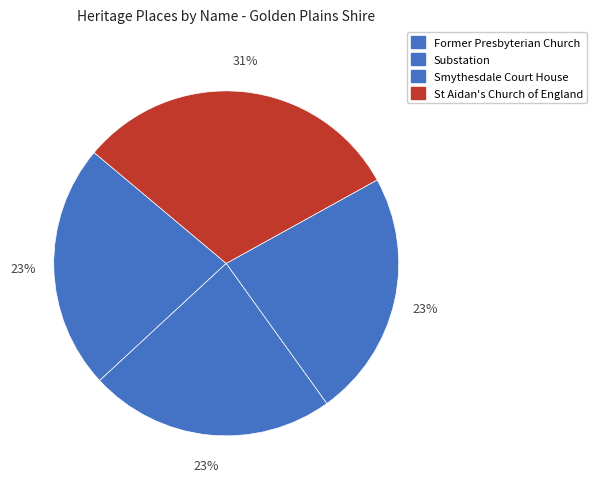

Is it true that Substation is 16% of the pie?

False